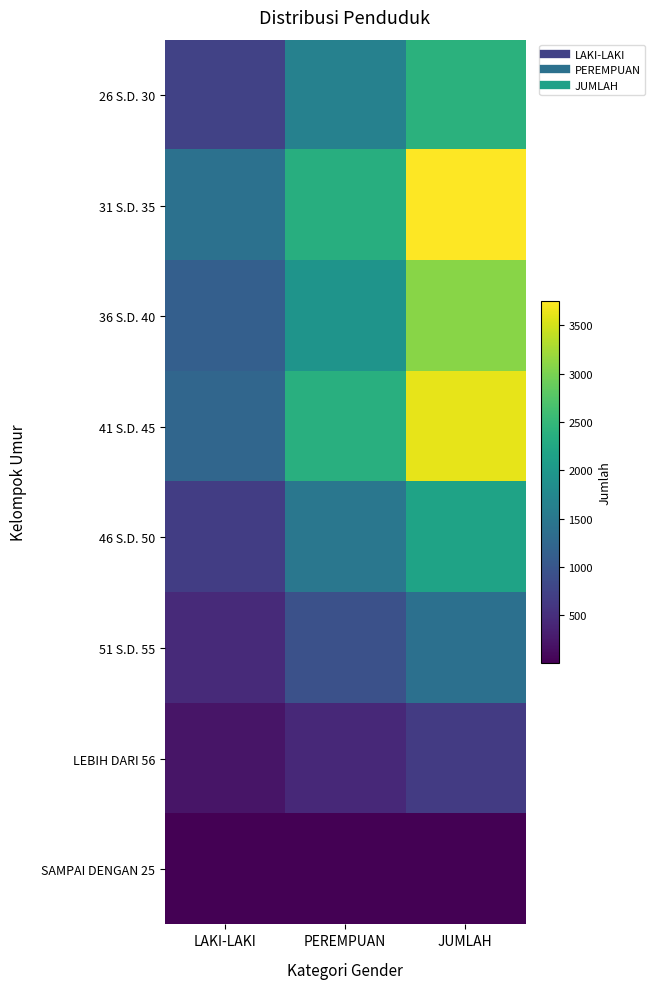

Which category has the lowest value across all series?

LAKI-LAKI